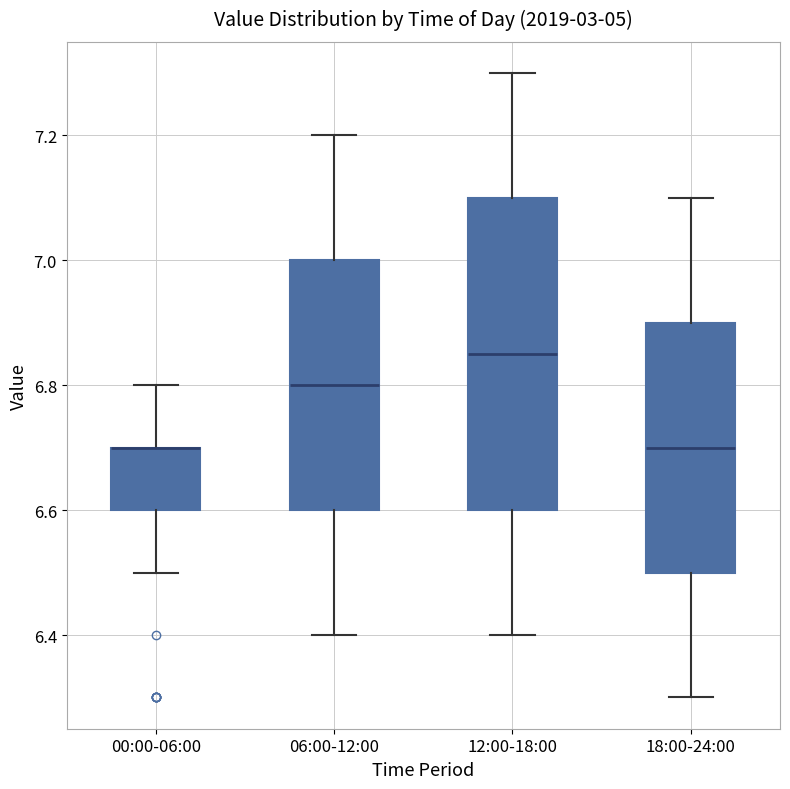

Where does the median line of the box for 18:00-24:00 sit on the y-axis? The values are not printed on the chart, so give them approximately, as read against the axis.

6.70